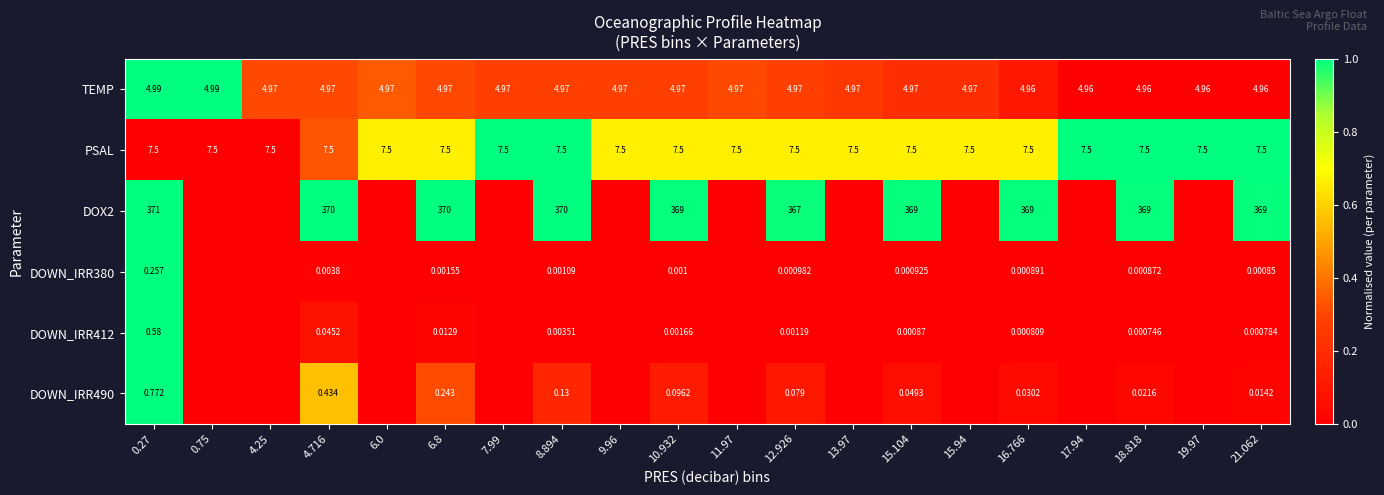

What is the maximum value for DOWN_IRR490?

1.0